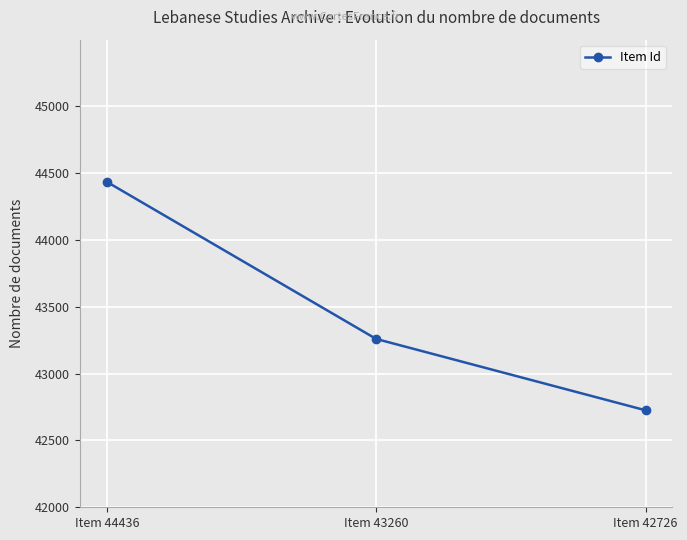

What is the ratio of the value at Item 43260 to the value at Item 44436?

1.0